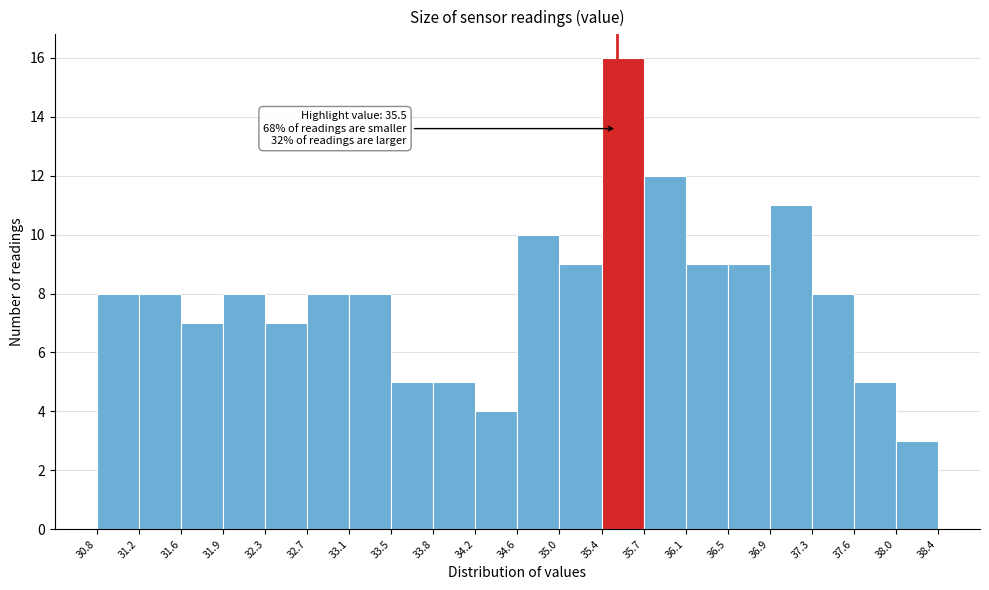

Over which range of the x-axis is the bar tallest?

35.4 to 35.7